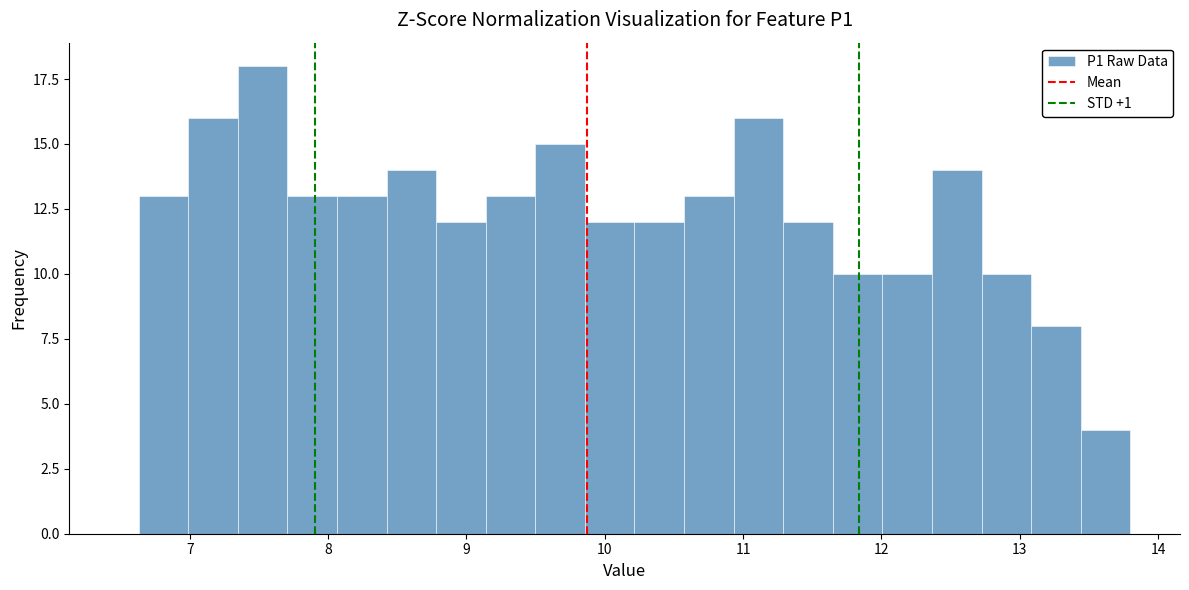

Around what value on the x-axis is the tallest bar? Give the approximate position of its centre, as read against the axis.

7.5